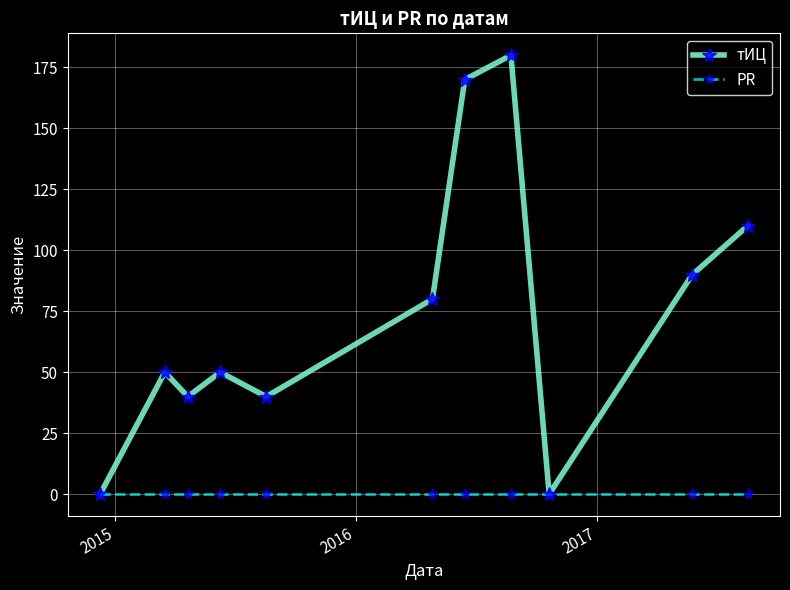

Rank the series by their average value, from lowest to highest.

PR, тИЦ